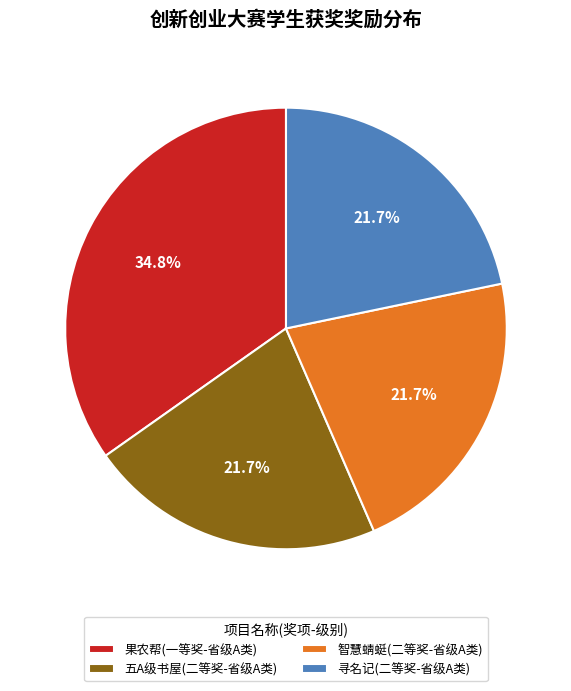

What percentage is the 寻名记(二等奖-省级A类) slice, to the nearest percent?

22%